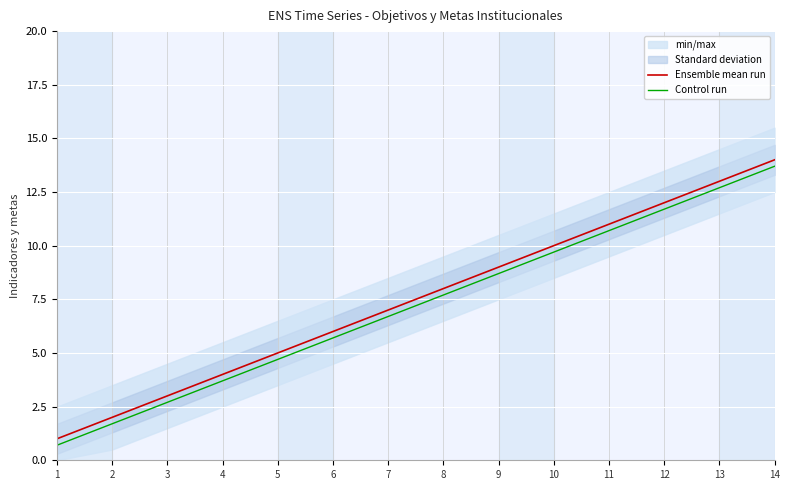

Rank the series at 2 from highest to lowest value.

Ensemble mean run, Control run